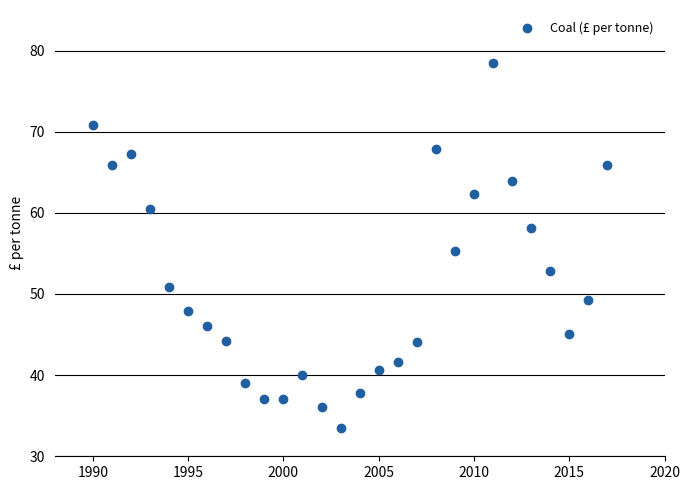

What is the range of Y values (max minus min)?

45.0